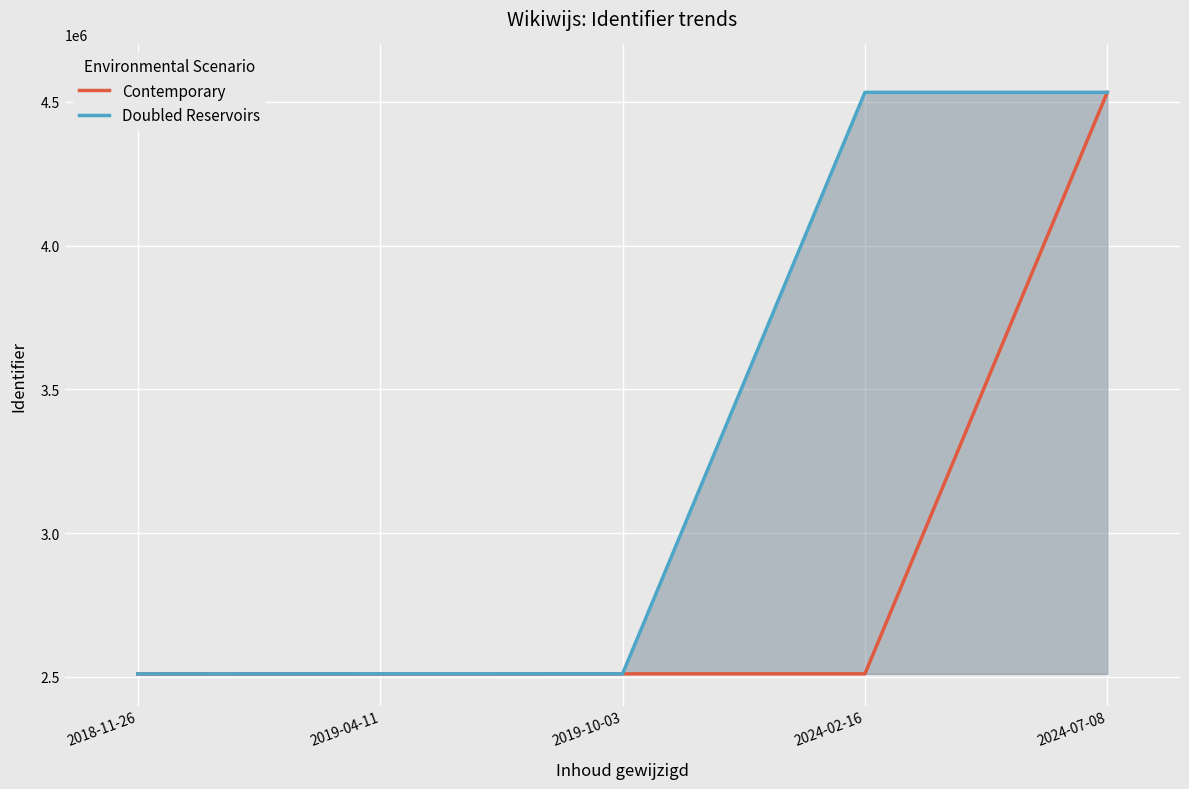

True or false: Doubled Reservoirs has a value of 2510331 at 2018-11-26.

True